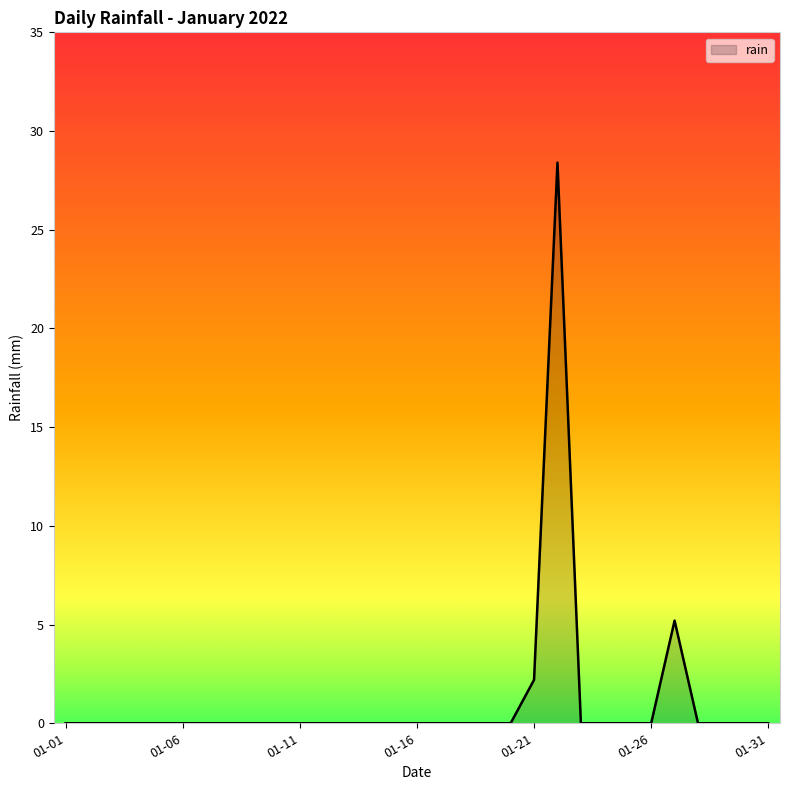

What is the greatest value displayed?

28.4